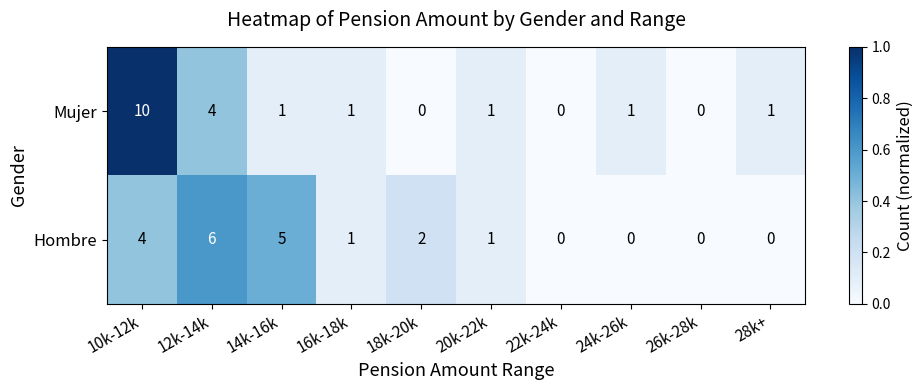

Reading right to left, transcribe all the data shown in this chart.

Mujer: 28k+=1	26k-28k=0	24k-26k=1	22k-24k=0	20k-22k=1	18k-20k=0	16k-18k=1	14k-16k=1	12k-14k=4	10k-12k=10
Hombre: 28k+=0	26k-28k=0	24k-26k=0	22k-24k=0	20k-22k=1	18k-20k=2	16k-18k=1	14k-16k=5	12k-14k=6	10k-12k=4